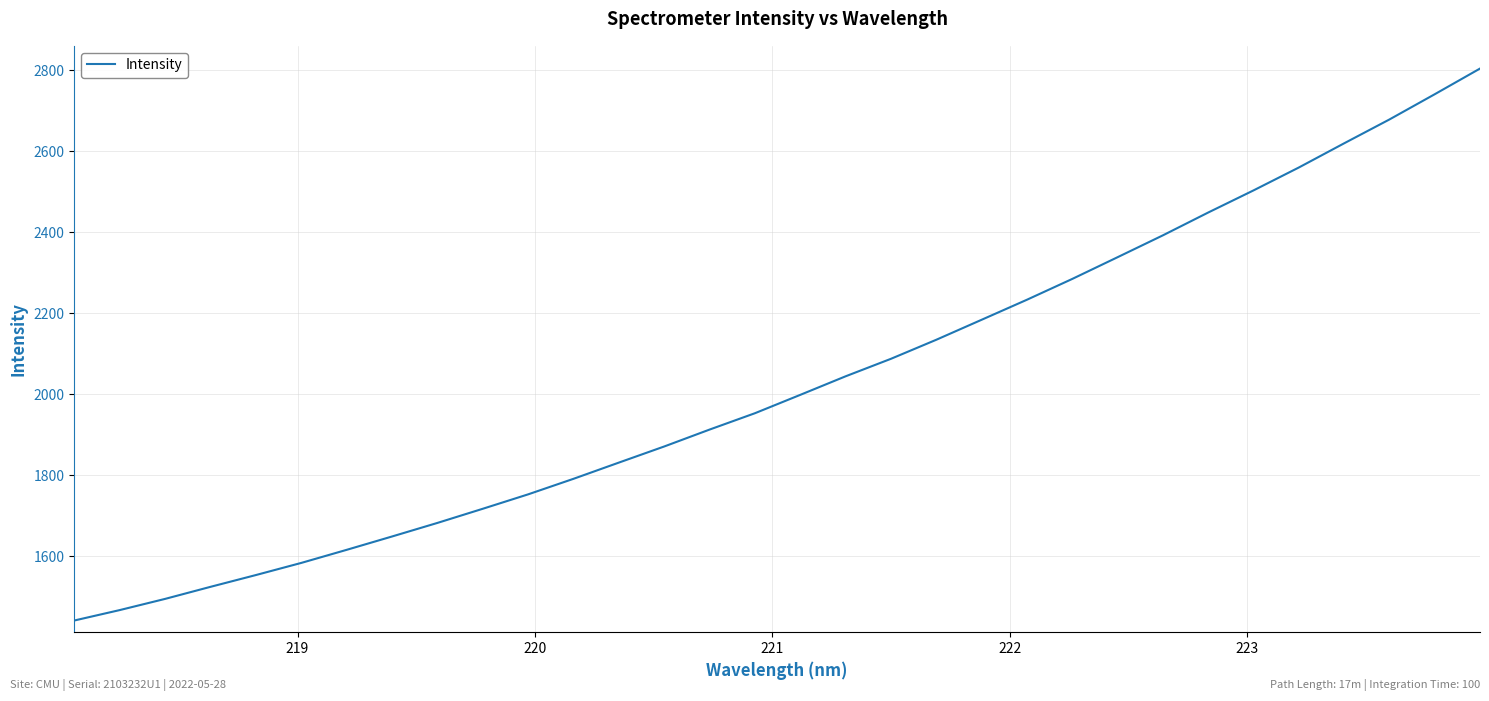

What is the maximum value shown in the chart?

2803.9